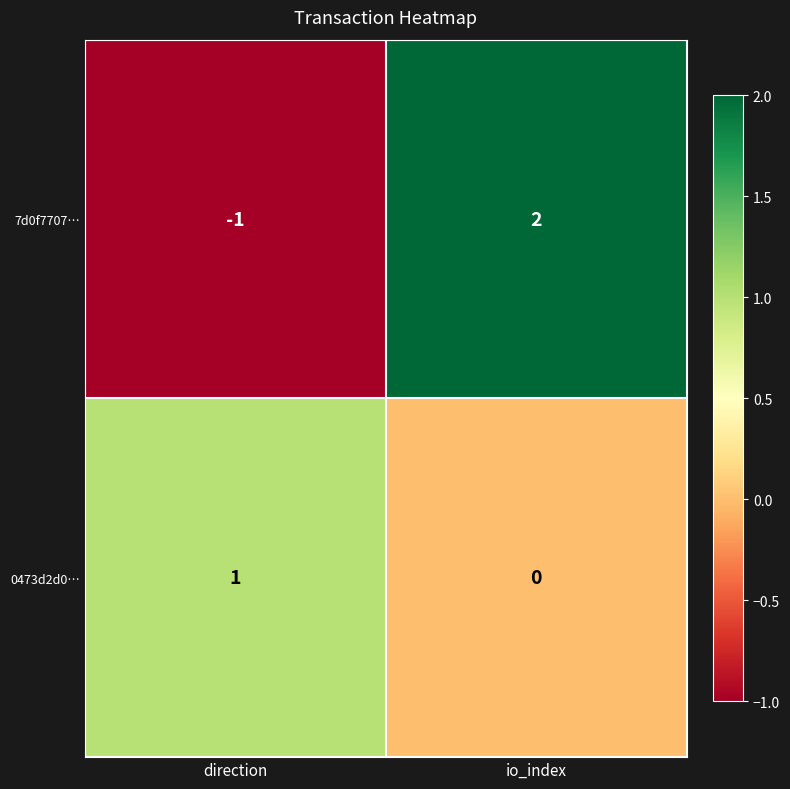

List the labels in order of 0473d2d0… value, largest first.

direction, io_index